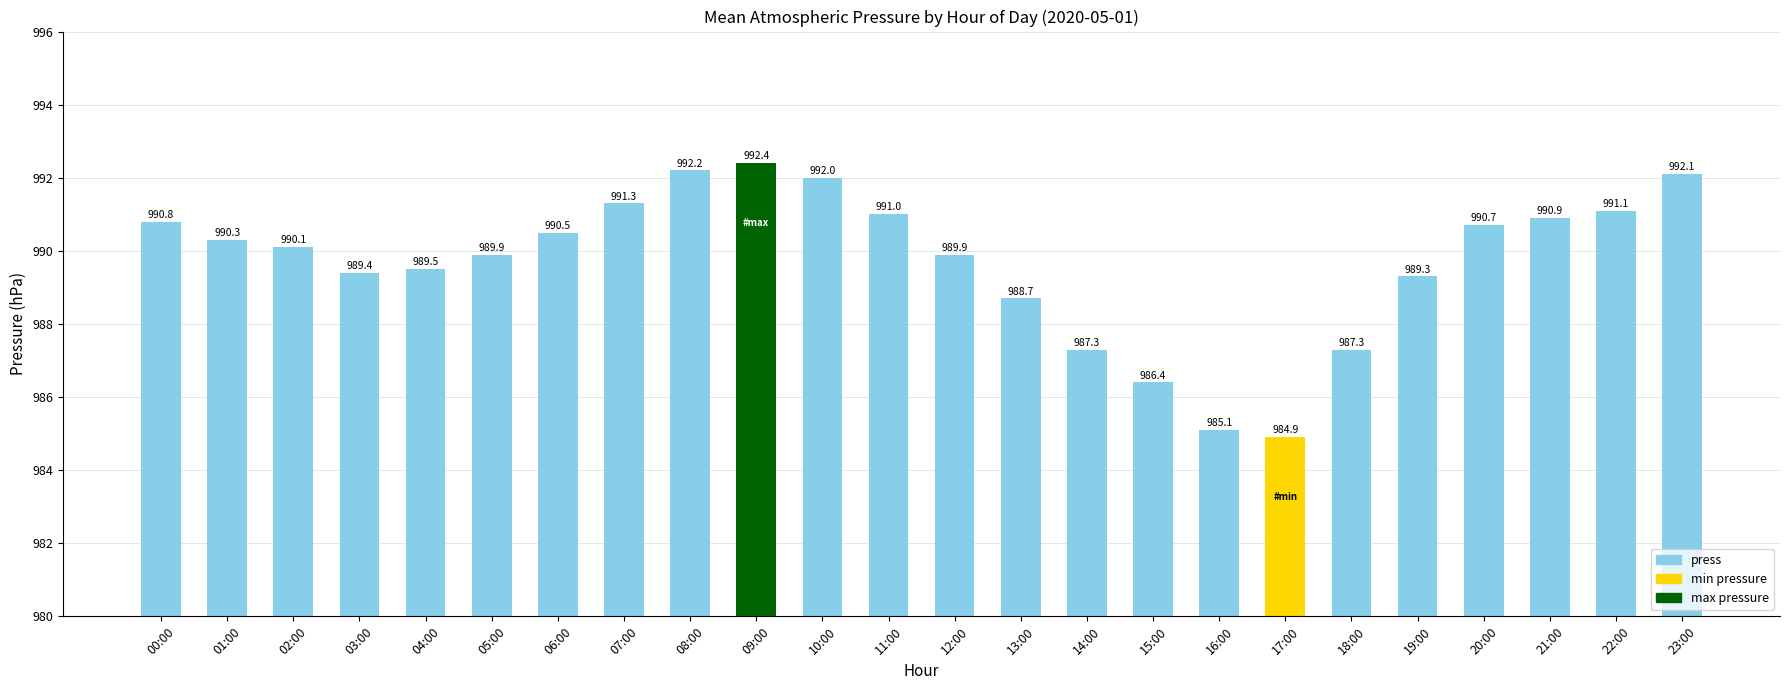

What is the sum of all values?

23753.1